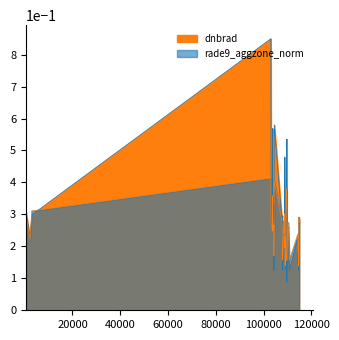

How many intersections are there between dnbrad and rade9_aggzone_norm?

16